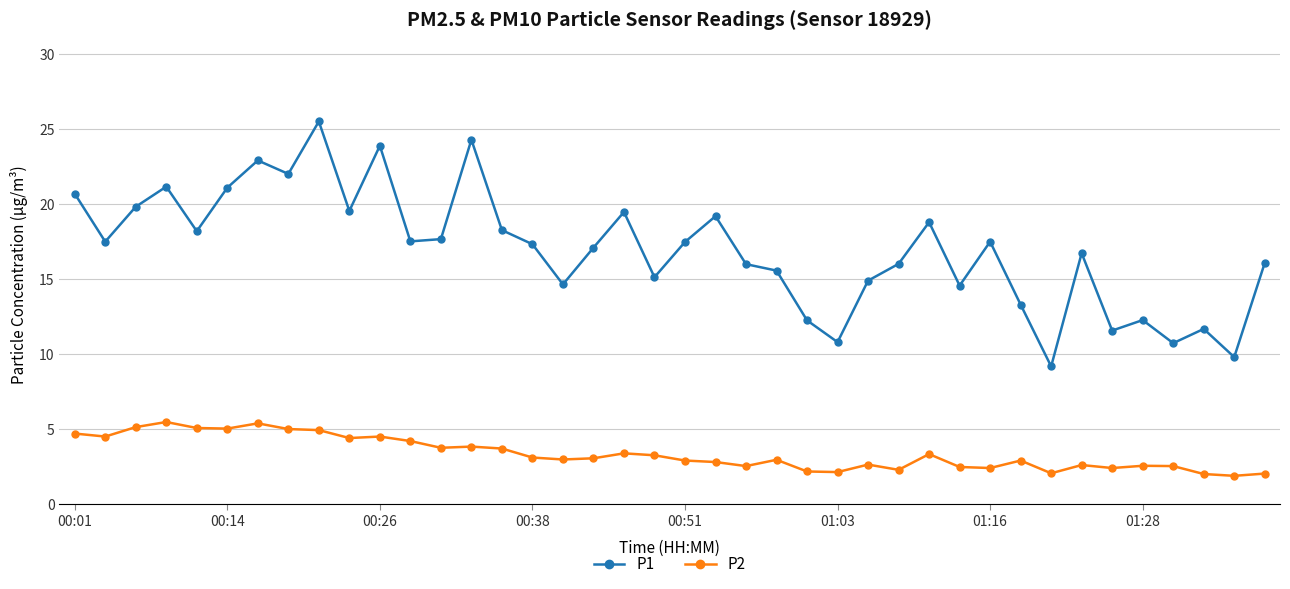

List the series in order of their peak value, highest first.

P1, P2